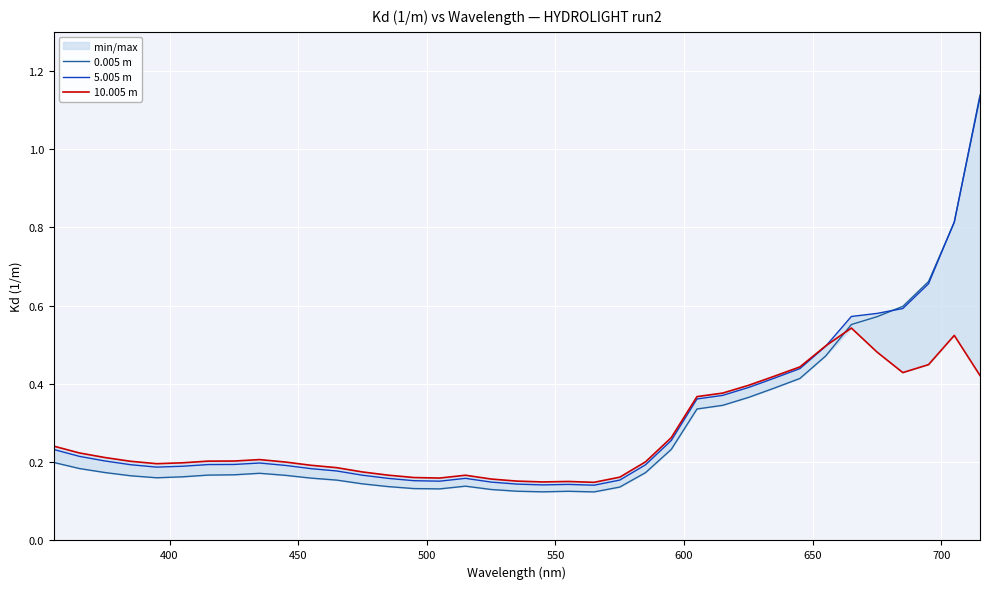

What is the value of the 0.005 m point at the 30th from the left?

0.4